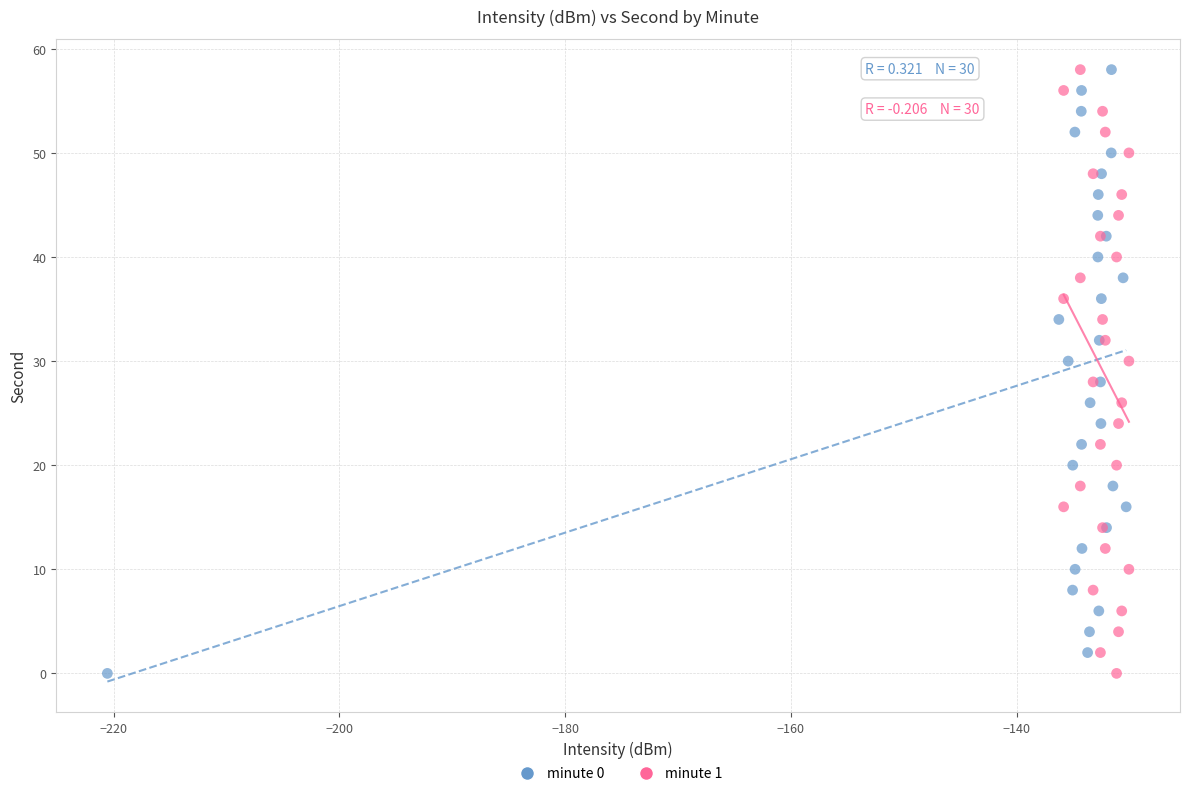

What are all the series names shown in the legend?

minute 0, minute 1